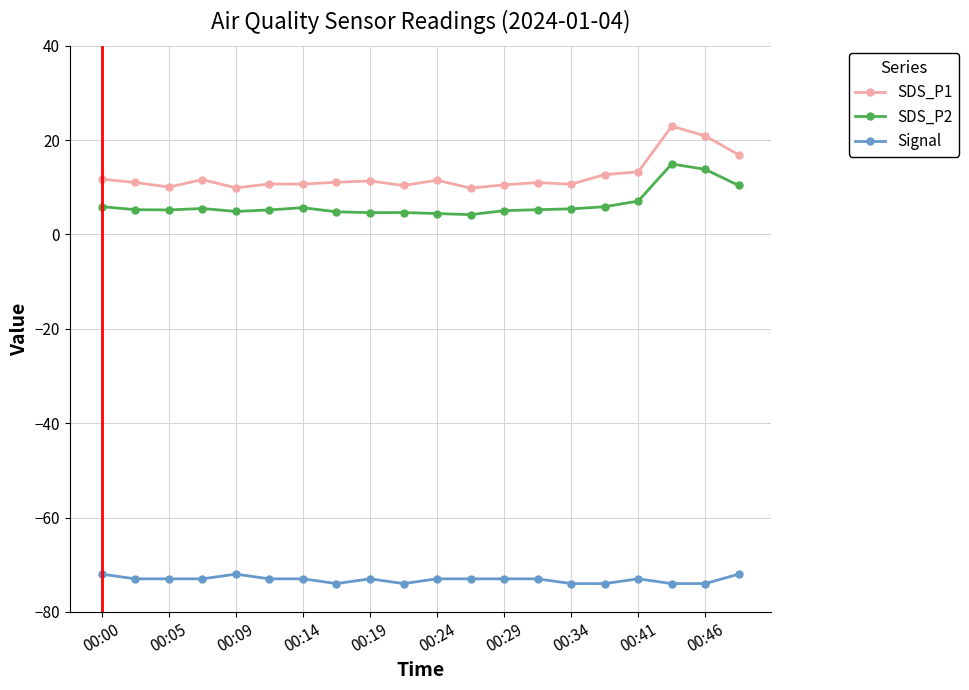

List the series in order of their peak value, lowest first.

Signal, SDS_P2, SDS_P1